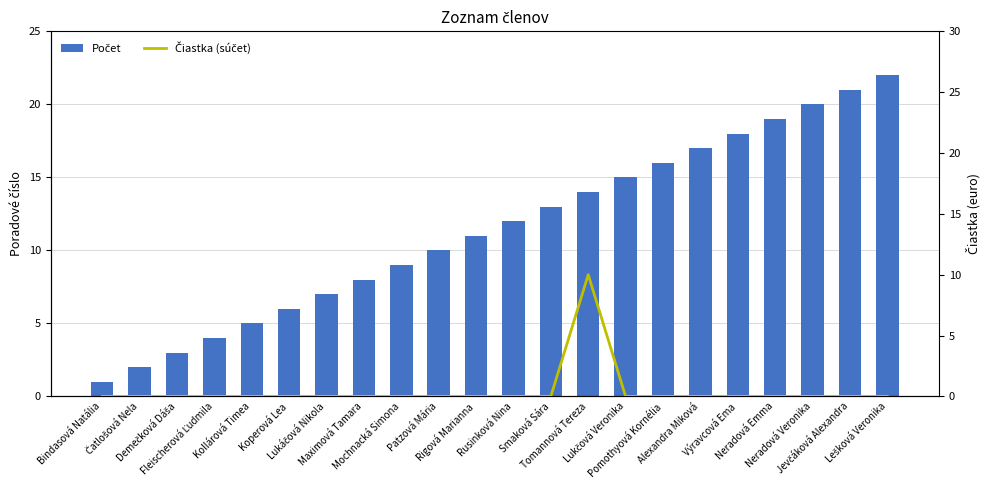

Rank the categories by Čiastka (súčet) value from lowest to highest.

Bindasová Natália, Čatlošová Nela, Demečková Dáša, Fleischerová Ľudmila, Kollárová Timea, Koperová Lea, Lukáčová Nikola, Maximová Tamara, Mochnacká Simona, Patzová Mária, Rigová Marianna, Rusinková Nina, Smaková Sára, Lukčová Veronika, Pomothyová Kornélia, Alexandra Miková, Výravcová Ema, Neradová Emma, Neradová Veronika, Jevčáková Alexandra, Lešková Veronika, Tomannová Tereza